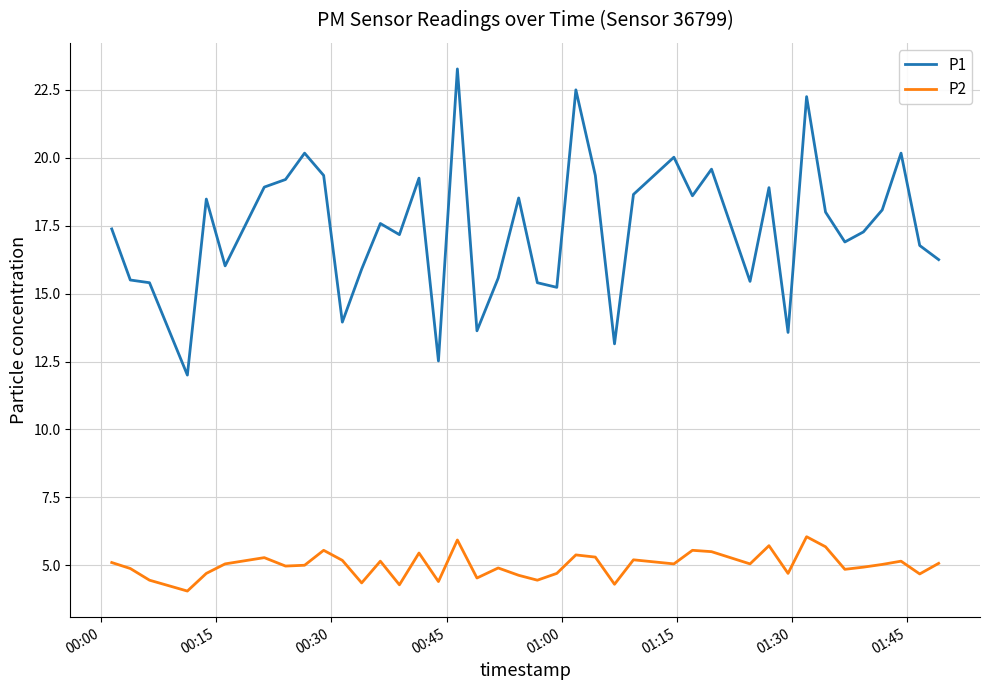

What is the minimum value for P1?

12.0